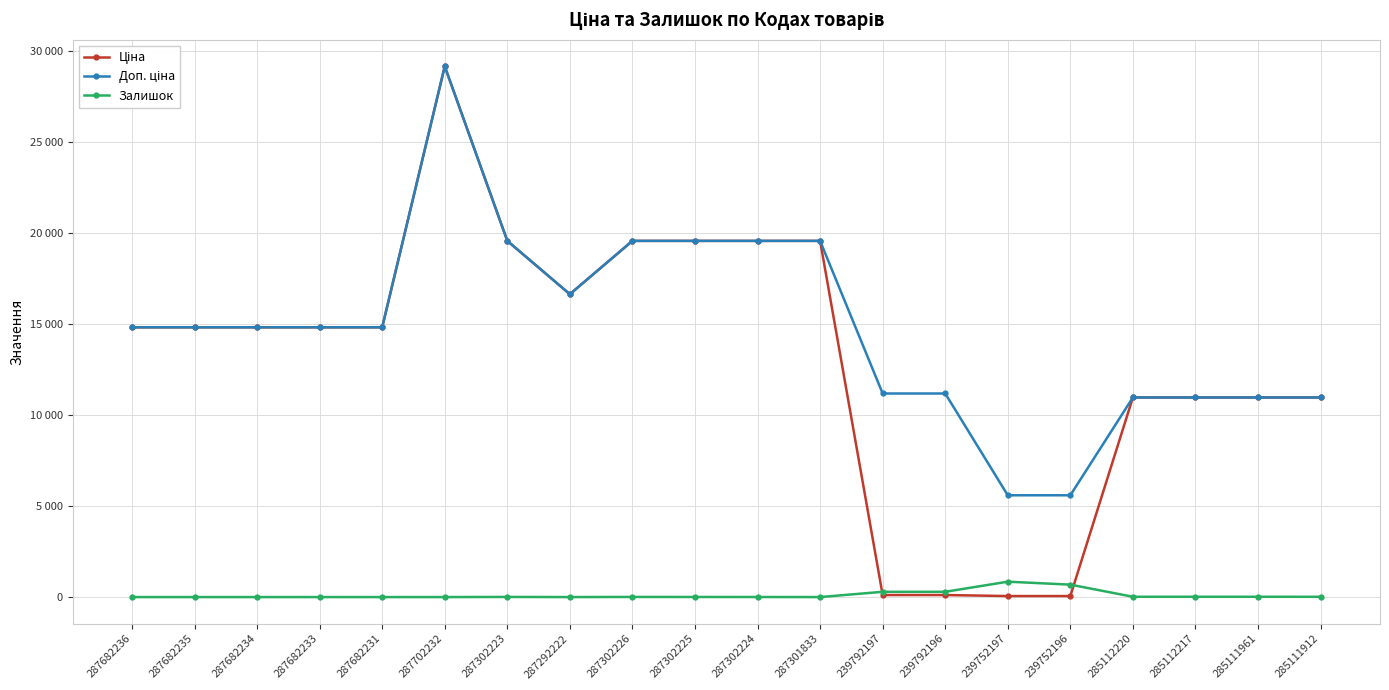

The Ціна series shows 23881.1 at 287682235. True or false?

False